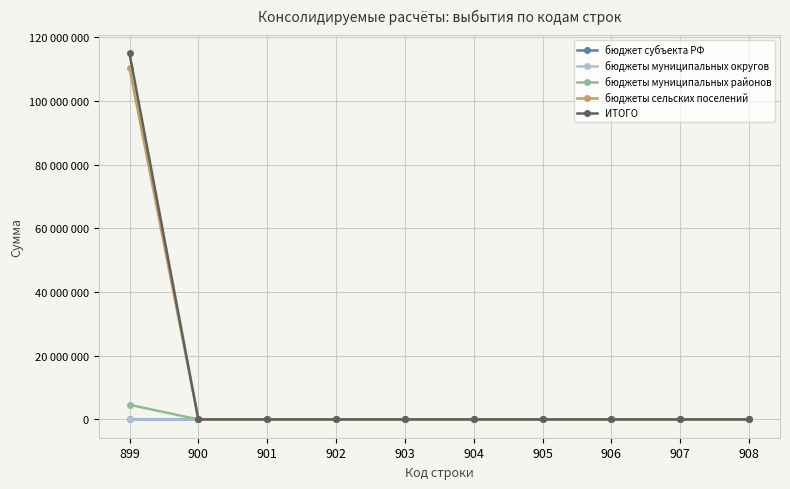

At which category is the sum across all series the highest?

899